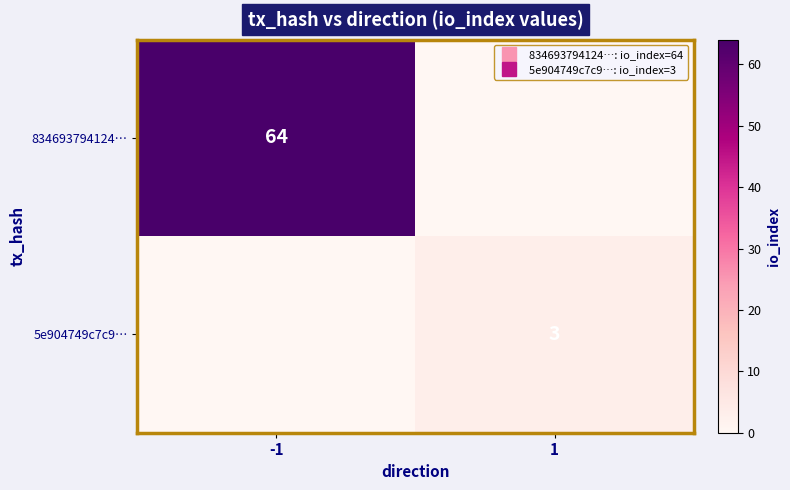

List the series in order of their peak value, highest first.

834693794124…, 5e904749c7c9…